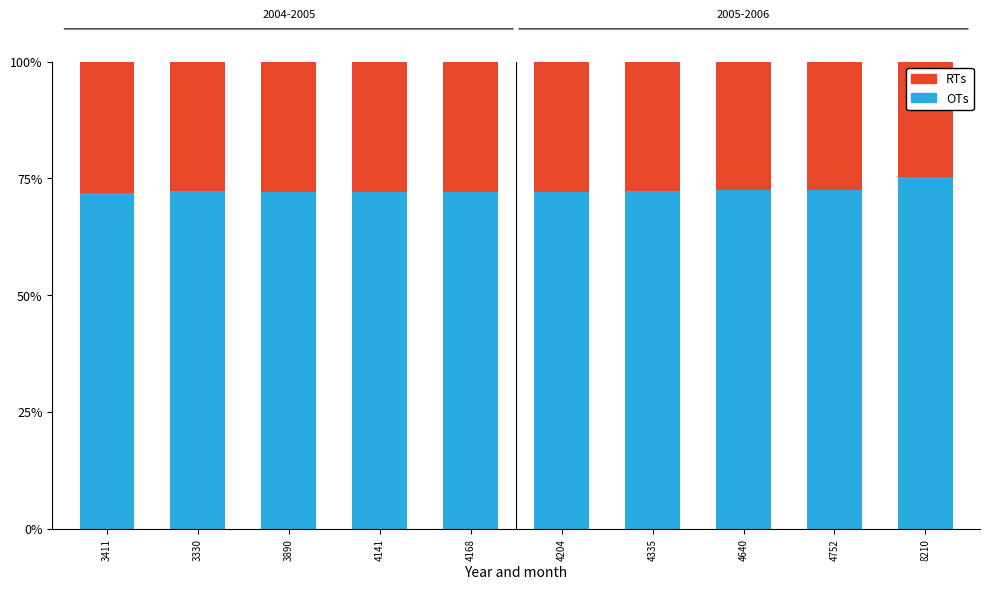

What is the total value across all series at 3411?

100.0